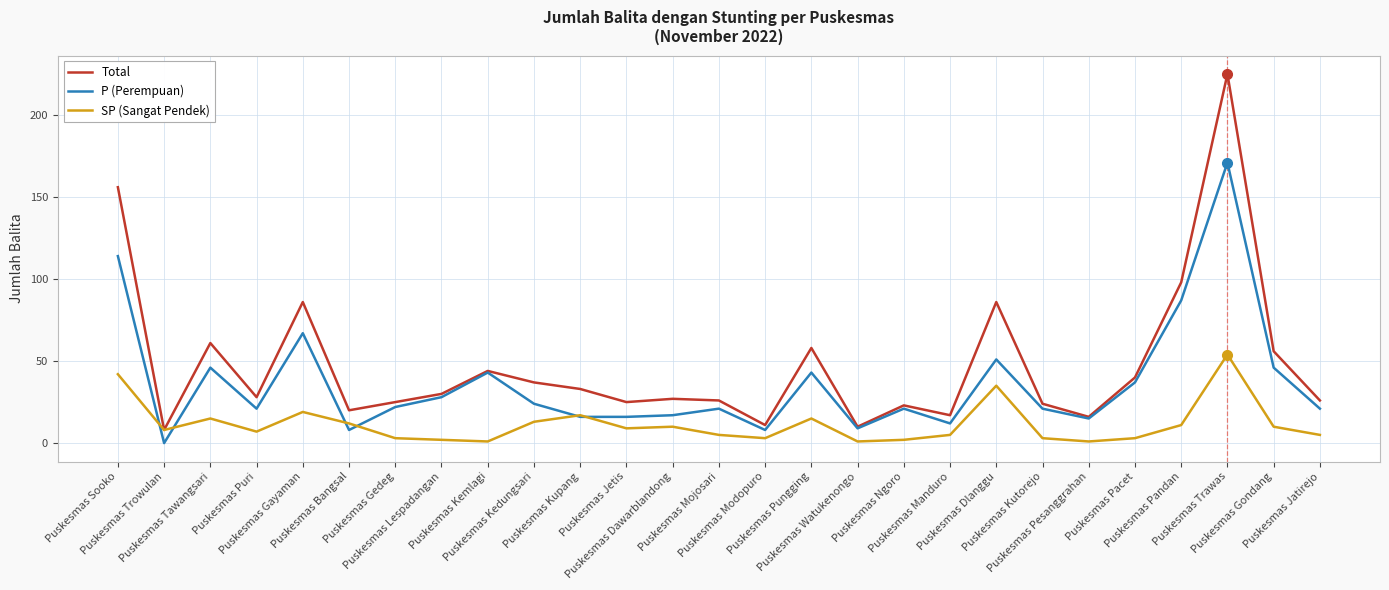

What are all the series names shown in the legend?

Total, P (Perempuan), SP (Sangat Pendek)